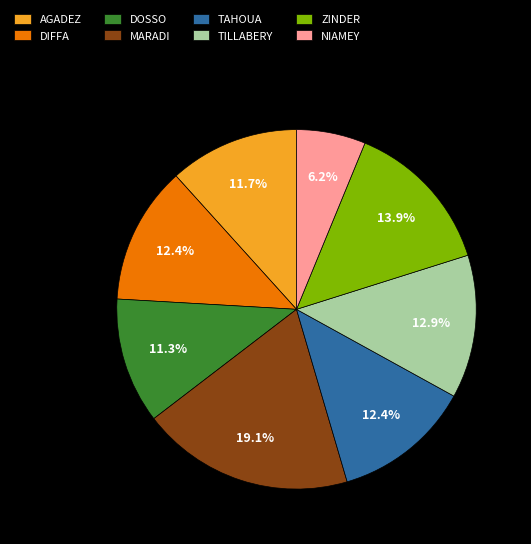

To the nearest percent, what is the difference between the largest and smallest slice percentages?

13%